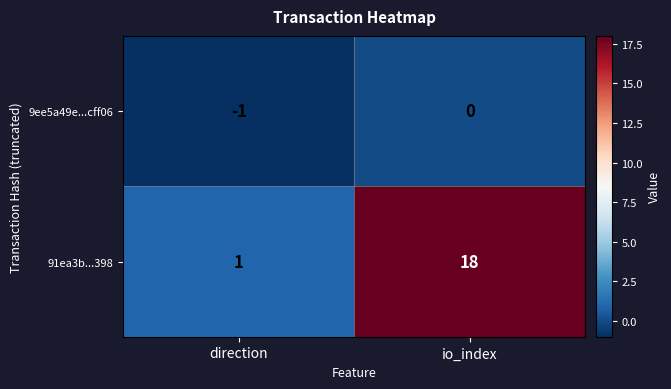

What is the difference between the maximum and minimum values in the 91ea3b...398 series?

17